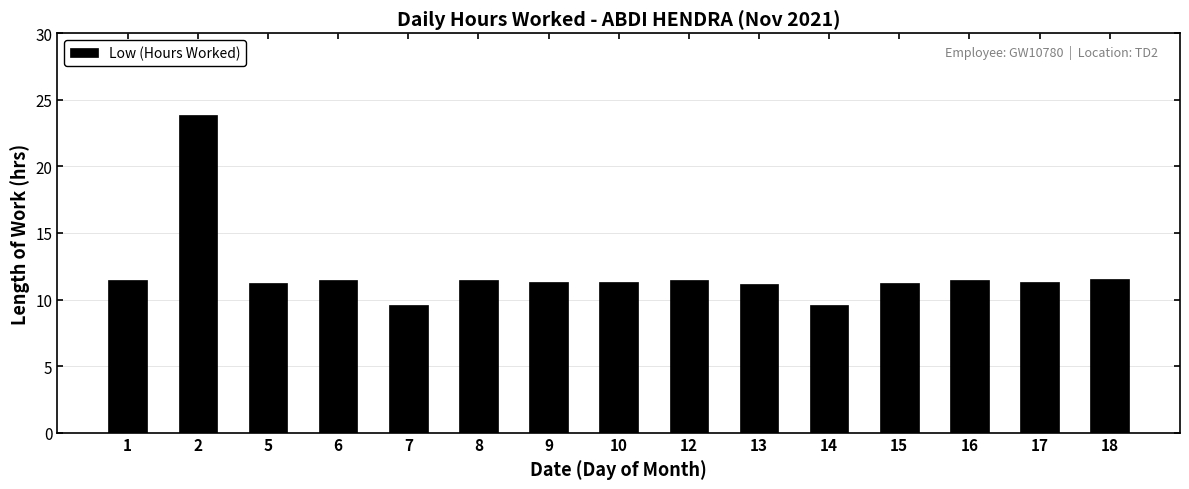

What is the ratio of the value at 17 to the value at 5?

1.0